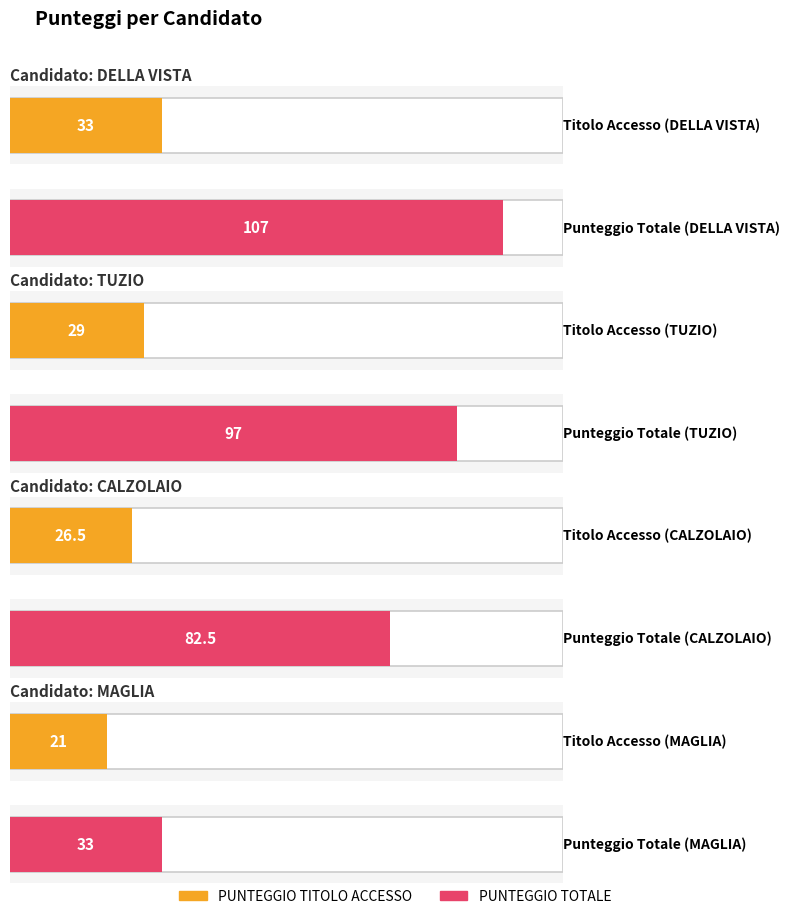

What are all the series names shown in the legend?

PUNTEGGIO TITOLO ACCESSO, PUNTEGGIO TOTALE